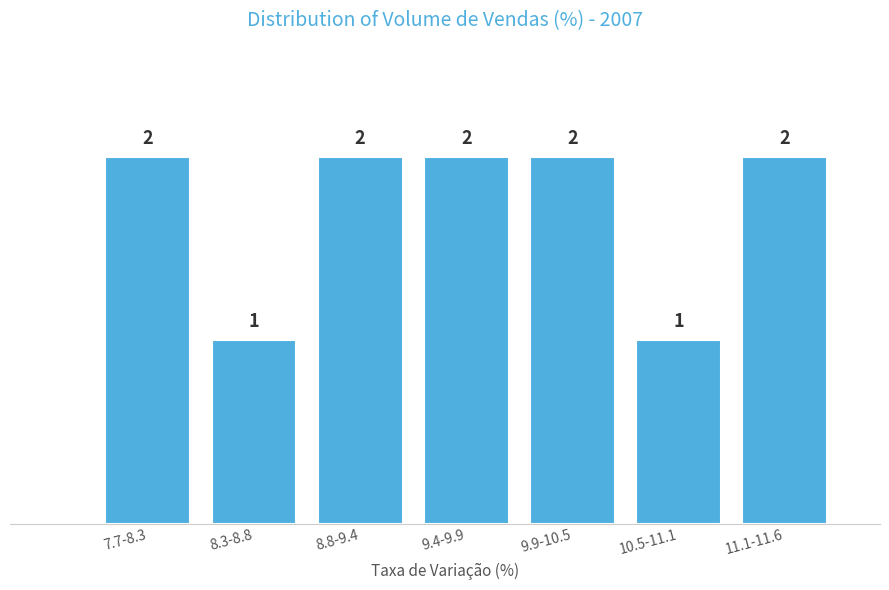

Reading left to right, extract all data points from this chart.

7.7-8.3=2	8.3-8.8=1	8.8-9.4=2	9.4-9.9=2	9.9-10.5=2	10.5-11.1=1	11.1-11.6=2